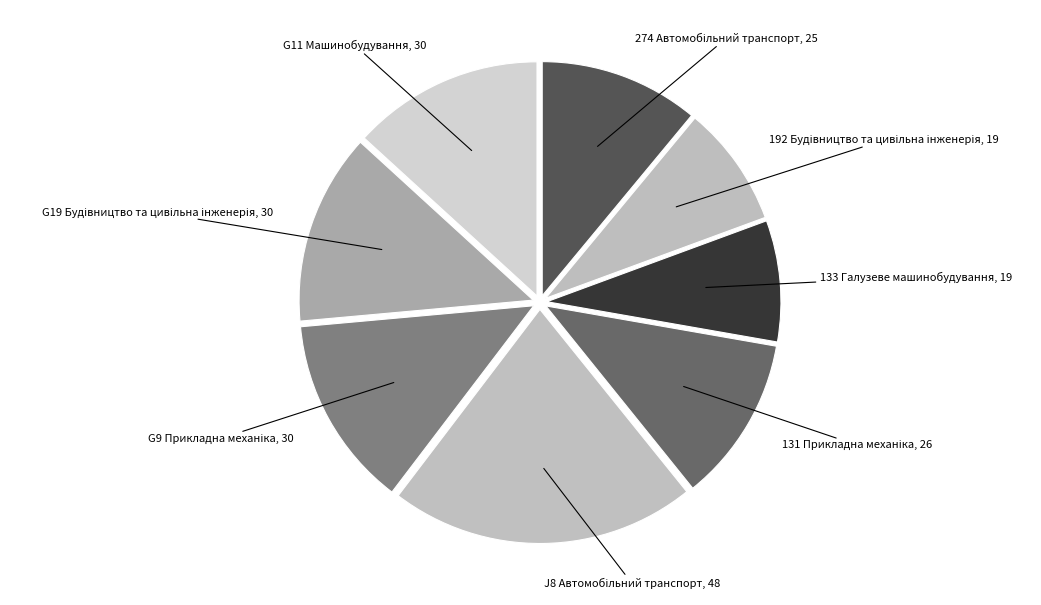

The G11 Машинобудування, 30 slice represents 13% of the pie. True or false?

True